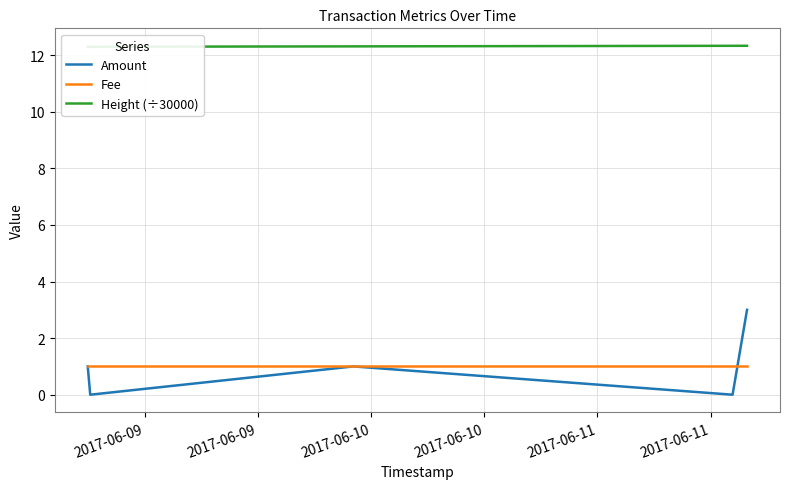

Between 2017-06-10 and 2017-06-09, which is larger?

2017-06-10